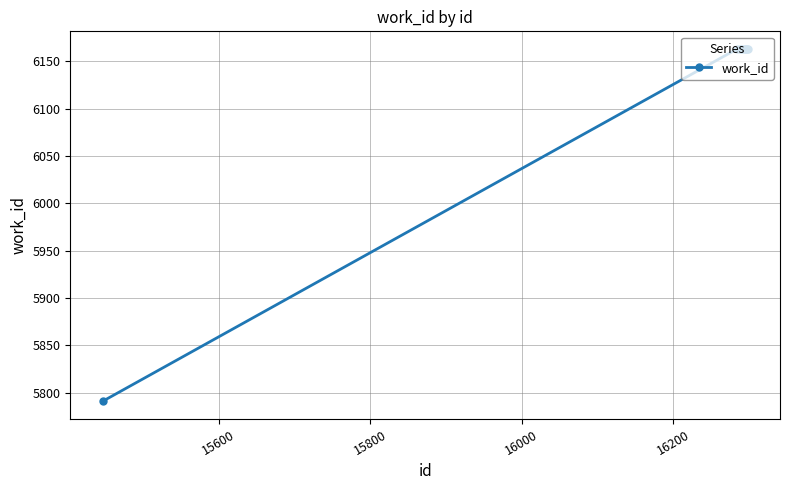

What is the sum of all values?

61258